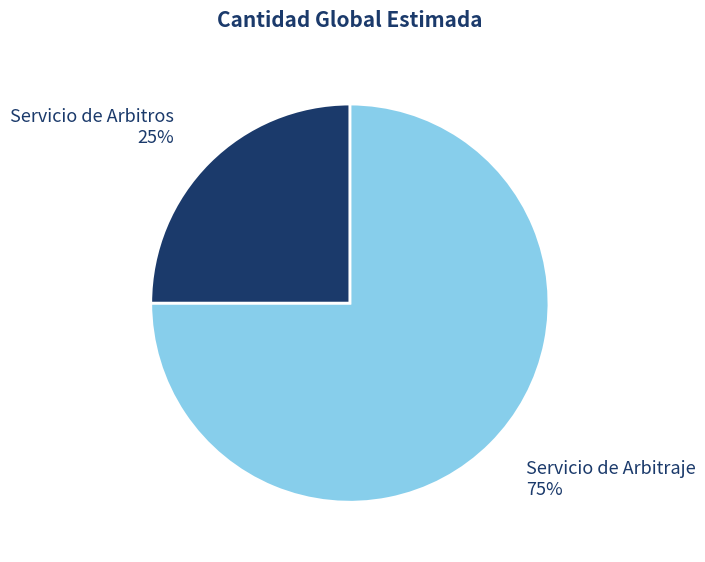

To the nearest percent, what percentage of the pie is Servicio de Arbitros?

25%